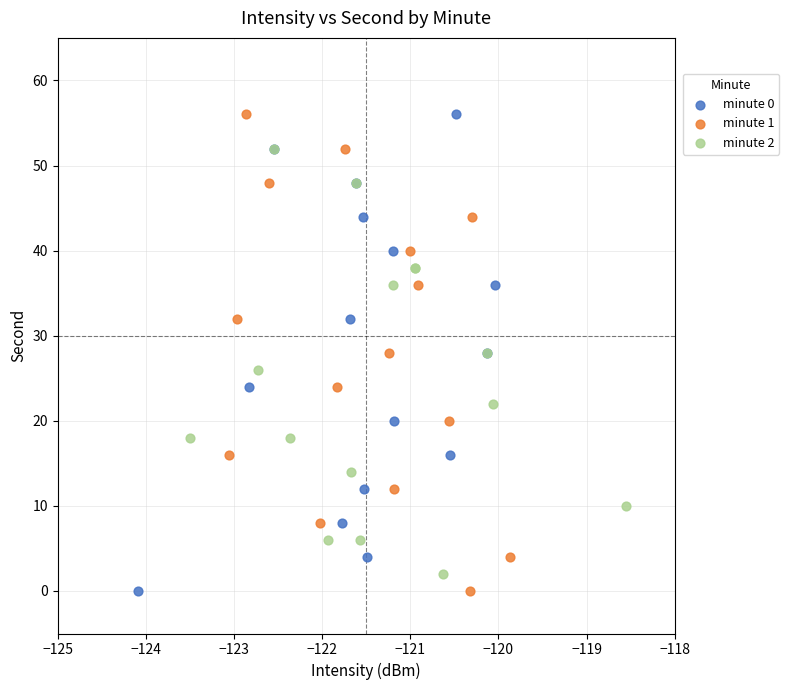

What are all the series names shown in the legend?

minute 0, minute 1, minute 2